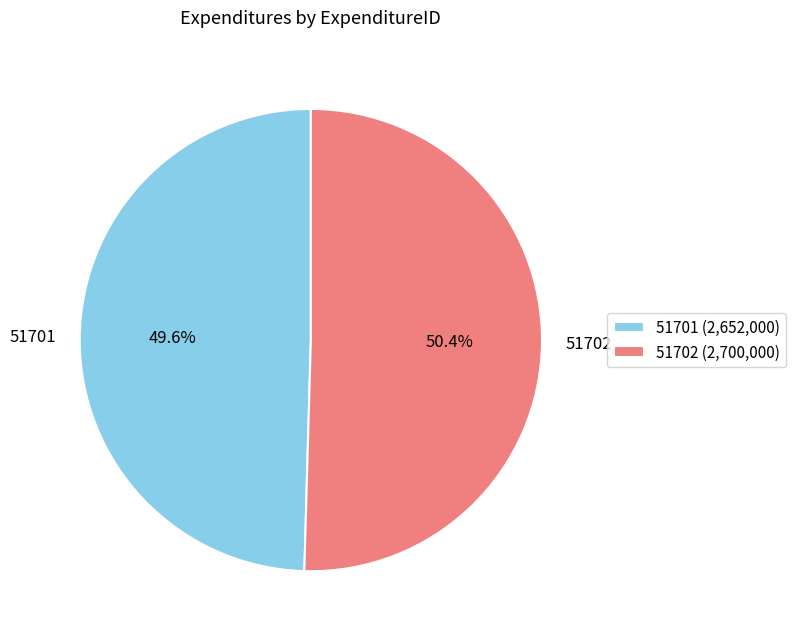

What portion of the pie excludes 51702?

49.6%